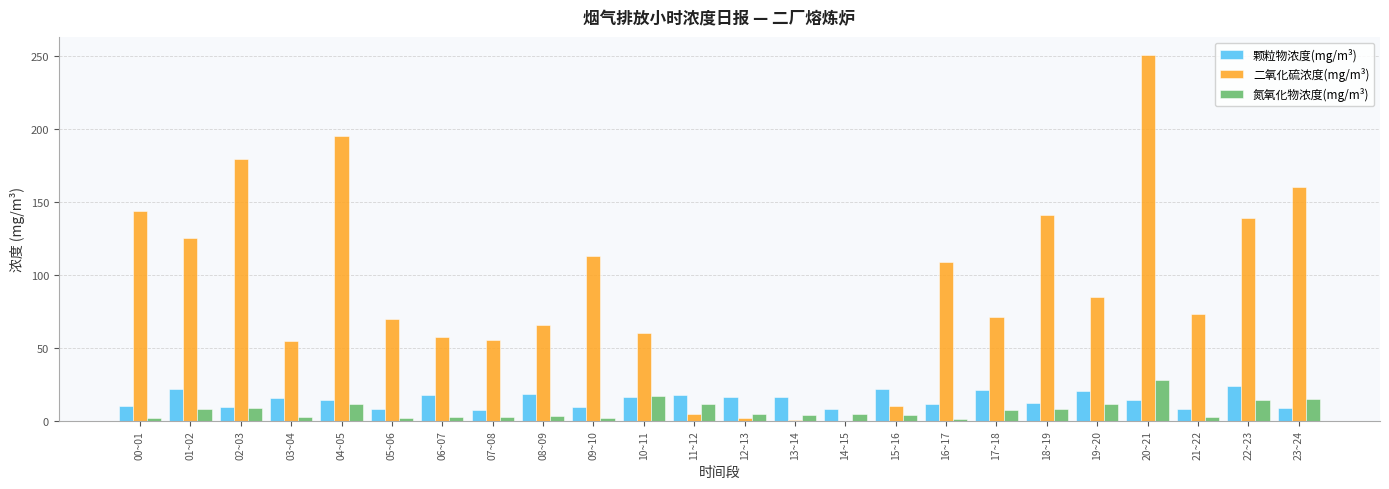

Is the value of 氮氧化物浓度(mg/m³) at 06~07 greater than the value of 颗粒物浓度(mg/m³) at 01~02?

No